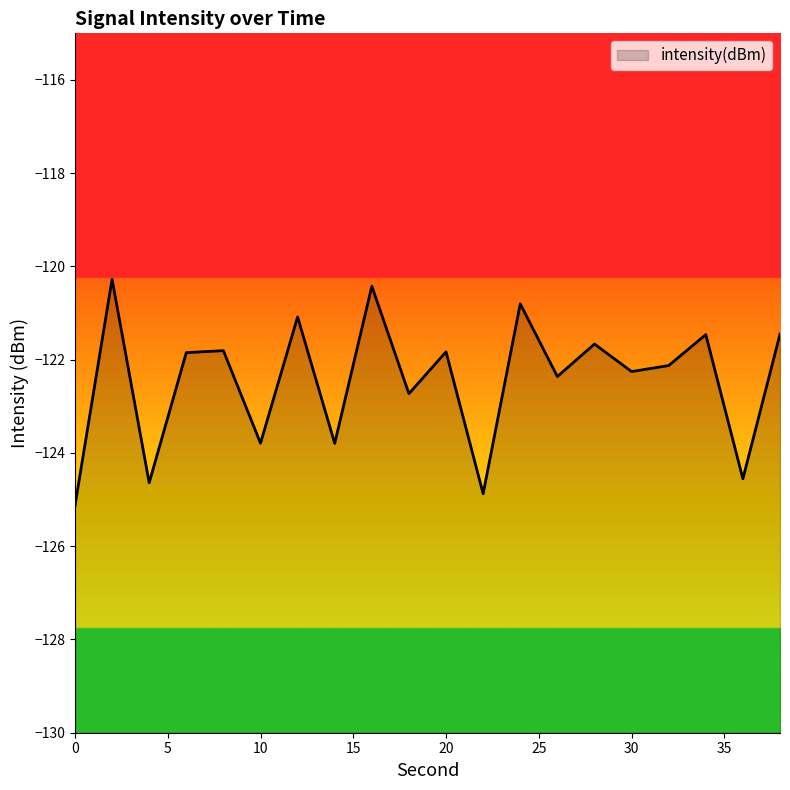

Reading right to left, extract all data points from this chart.

-121.5	-124.6	-121.5	-122.1	-122.3	-121.7	-122.4	-120.8	-124.9	-121.8	-122.7	-120.4	-123.8	-121.1	-123.8	-121.8	-121.8	-124.6	-120.3	-125.1